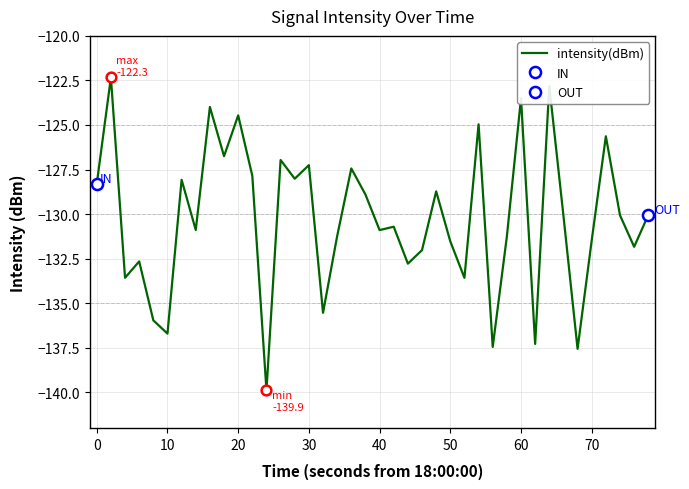

What is the maximum value for intensity(dBm)?

-122.3